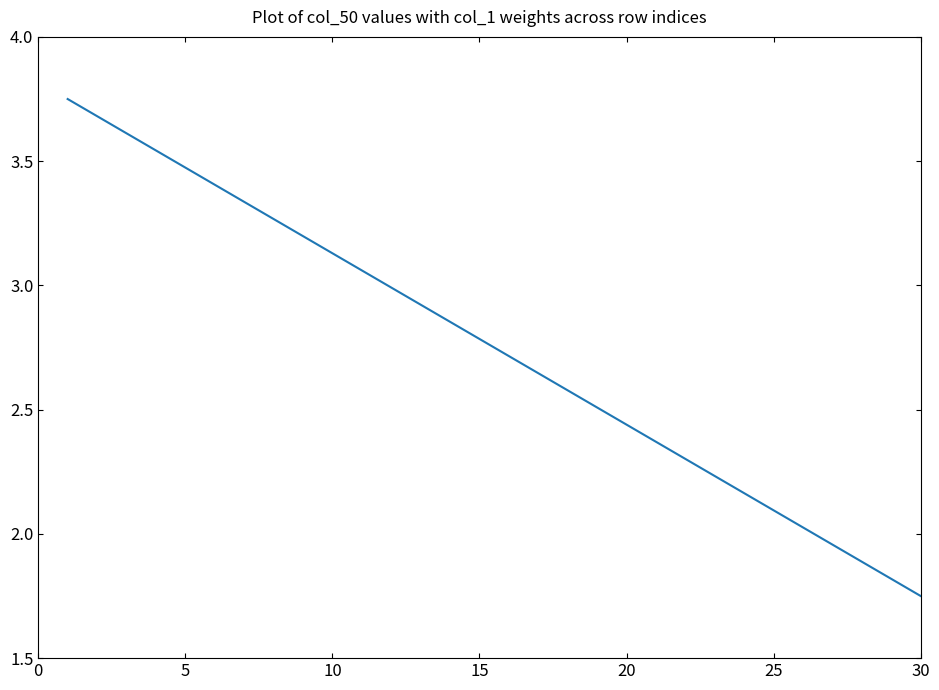

Does the chart display data point markers on the line(s)?

No